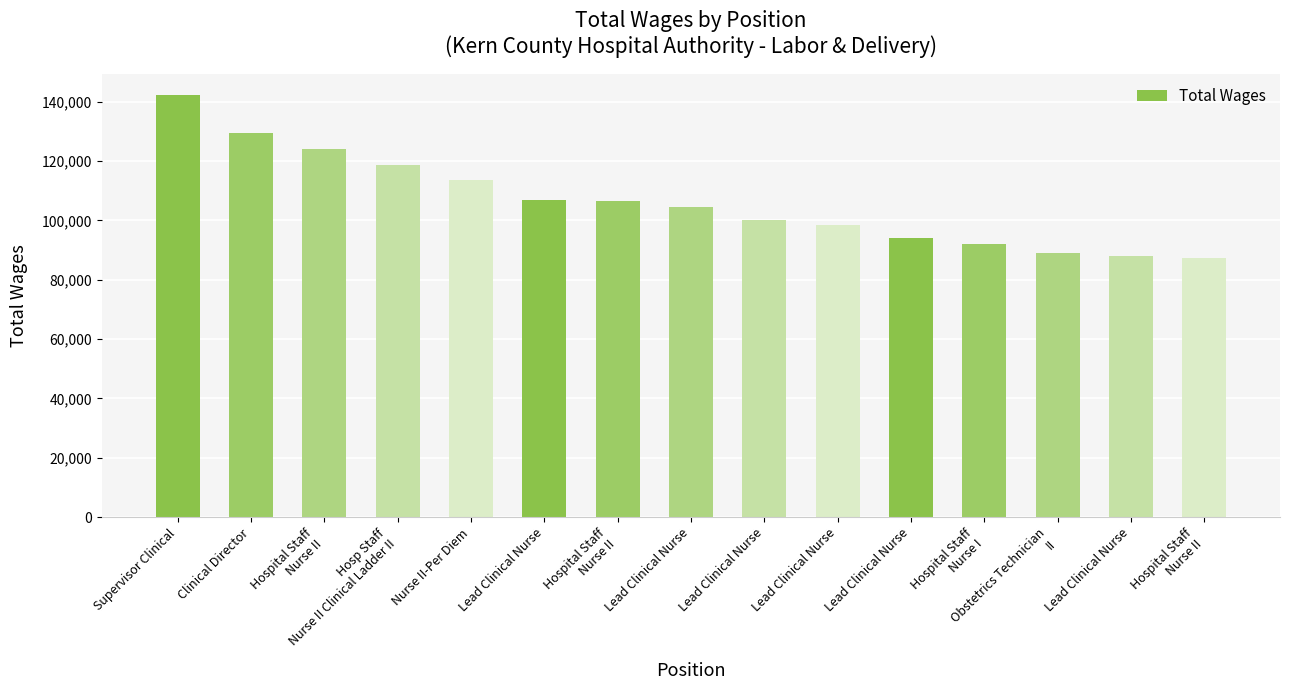

At which label does the data first exceed 104637?

Supervisor Clinical